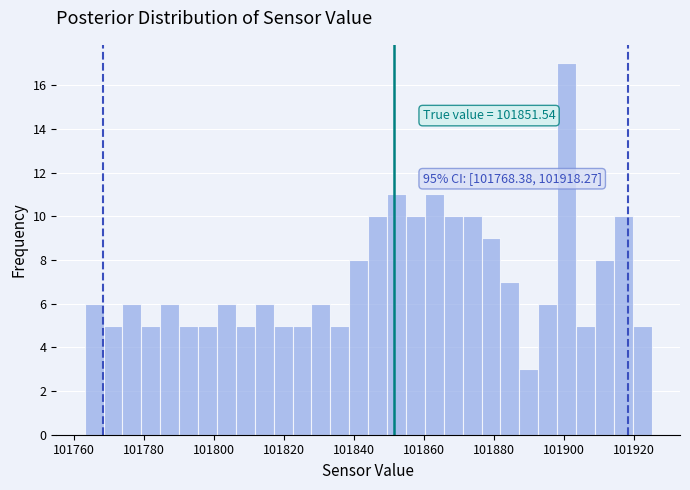

Around what value on the x-axis is the tallest bar? Give the approximate position of its centre, as read against the axis.

101900